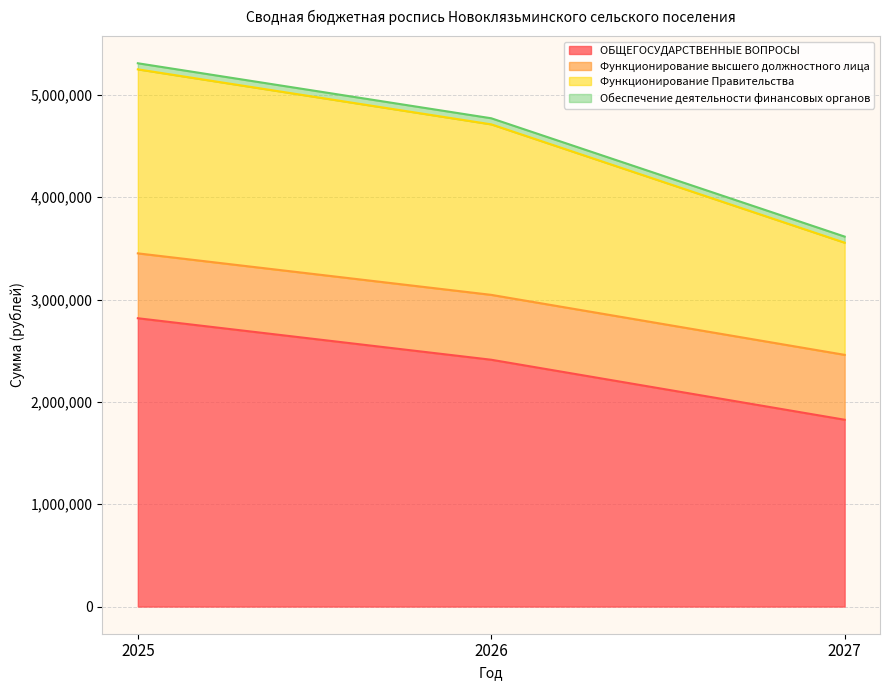

What is the total value across all series at 2025?

5308779.6